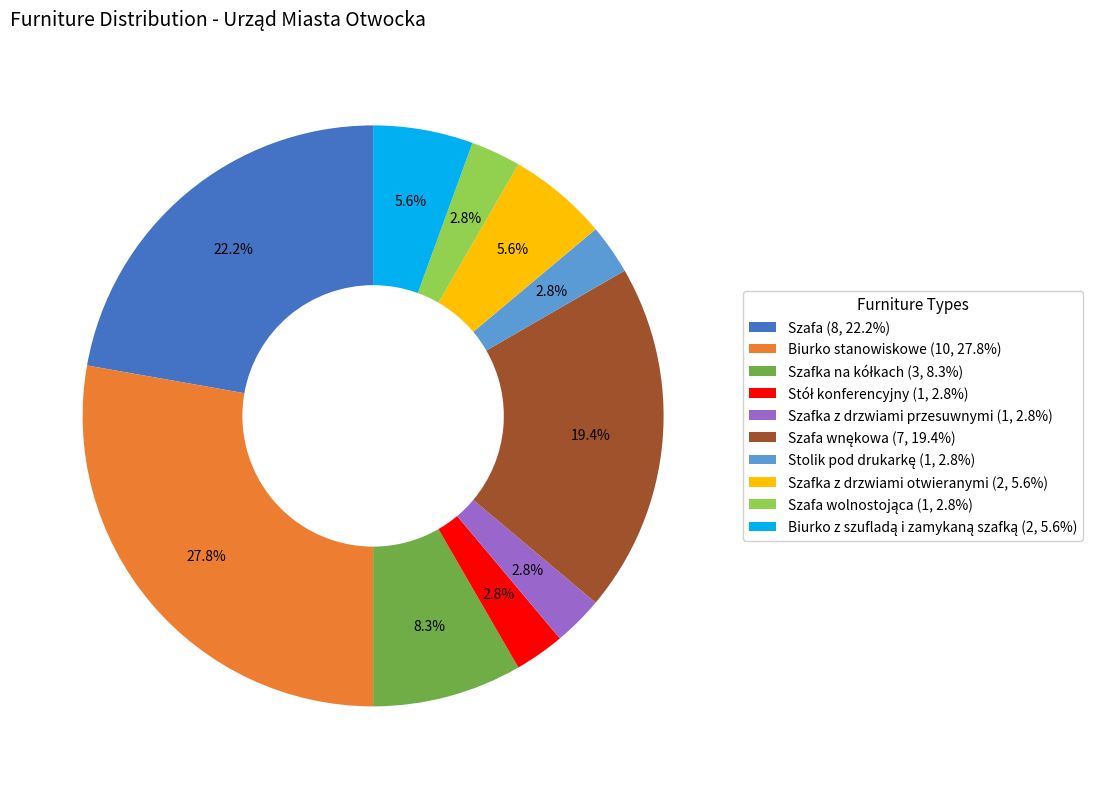

How much of the chart is everything except Biurko stanowiskowe (10, 27.8%)?

72.2%